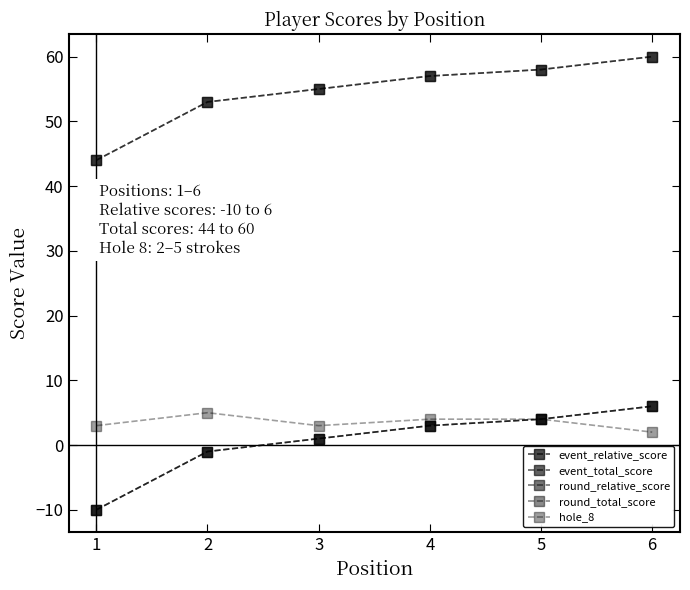

Does the chart have visible grid lines?

No